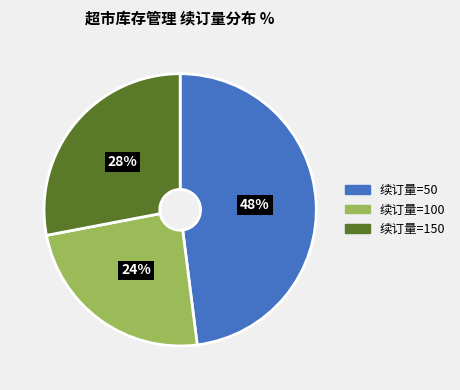

To the nearest percent, what is the difference between the largest and smallest slice percentages?

24%